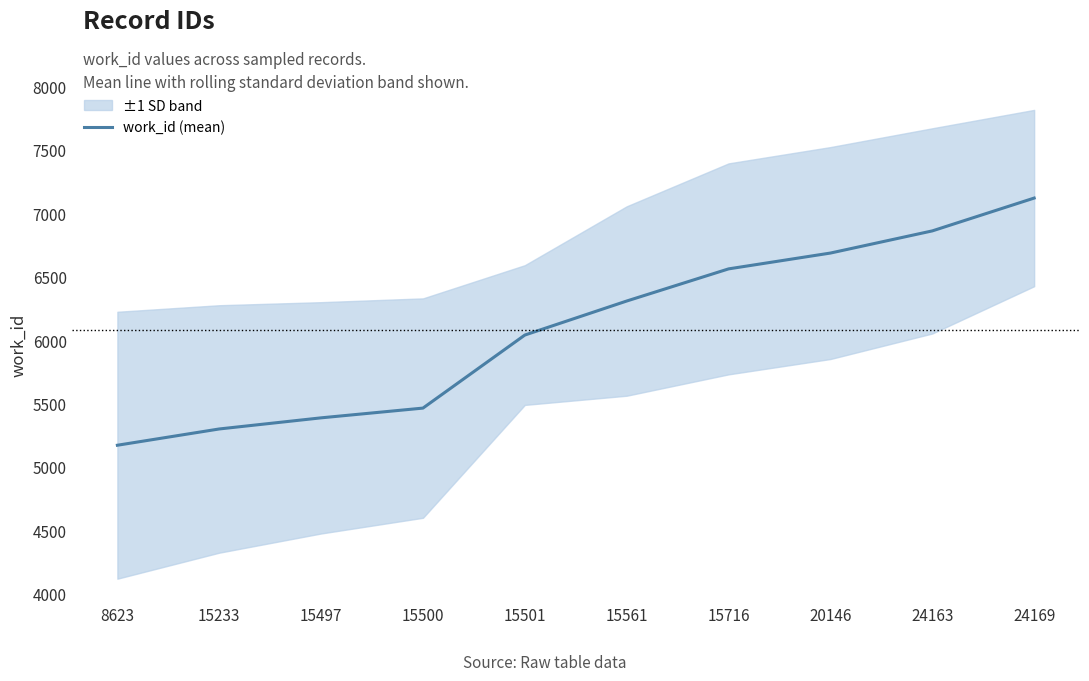

Which has a higher value, 15501 or 15497?

15501